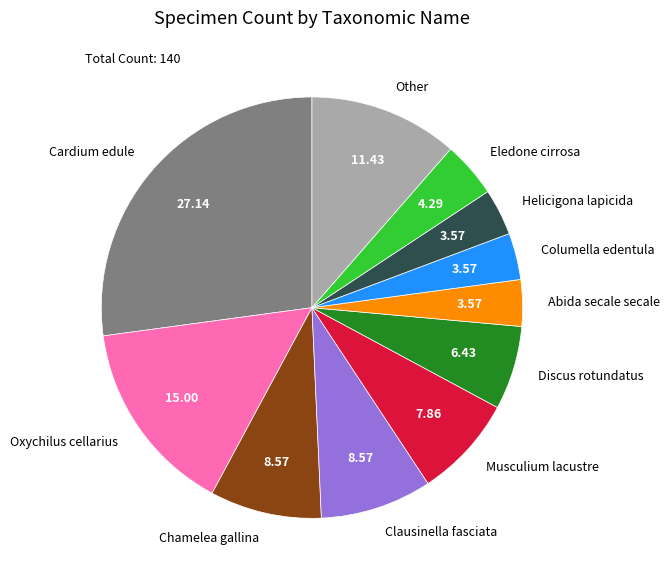

Approximately how many times larger is the value at Abida secale secale compared to Clausinella fasciata?

0.4